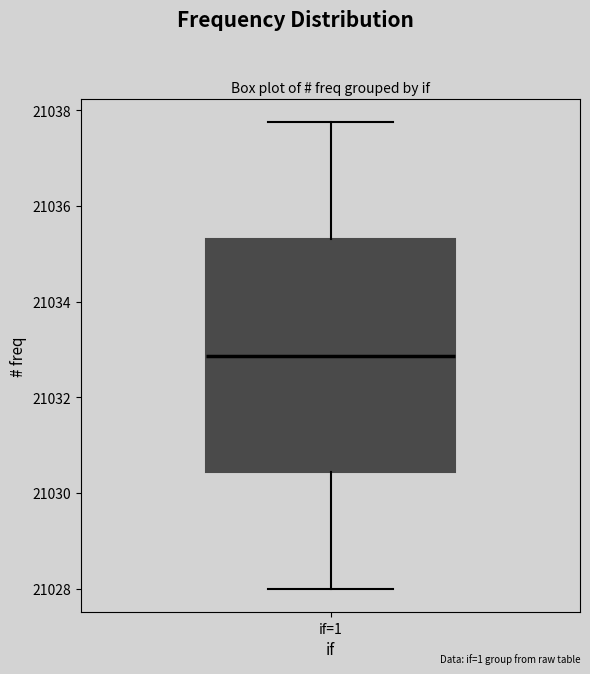

Where does the median line of the box for if=1 sit on the y-axis? The values are not printed on the chart, so give them approximately, as read against the axis.

21032.8